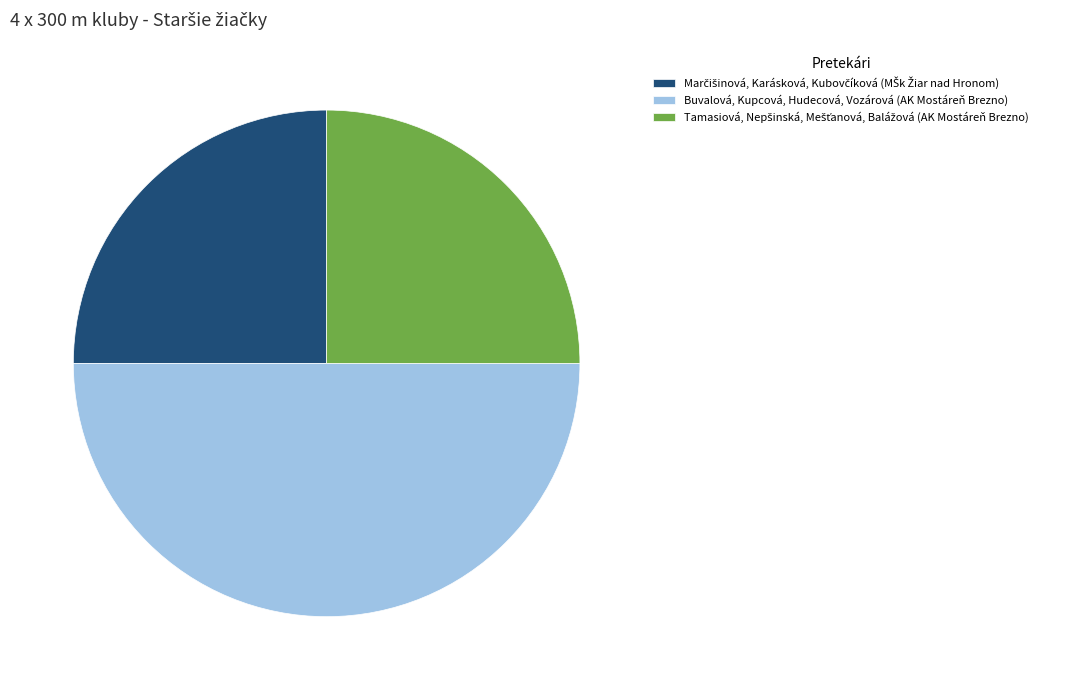

Is it true that Buvalová, Kupcová, Hudecová, Vozárová (AK Mostáreň Brezno) is 50% of the pie?

True